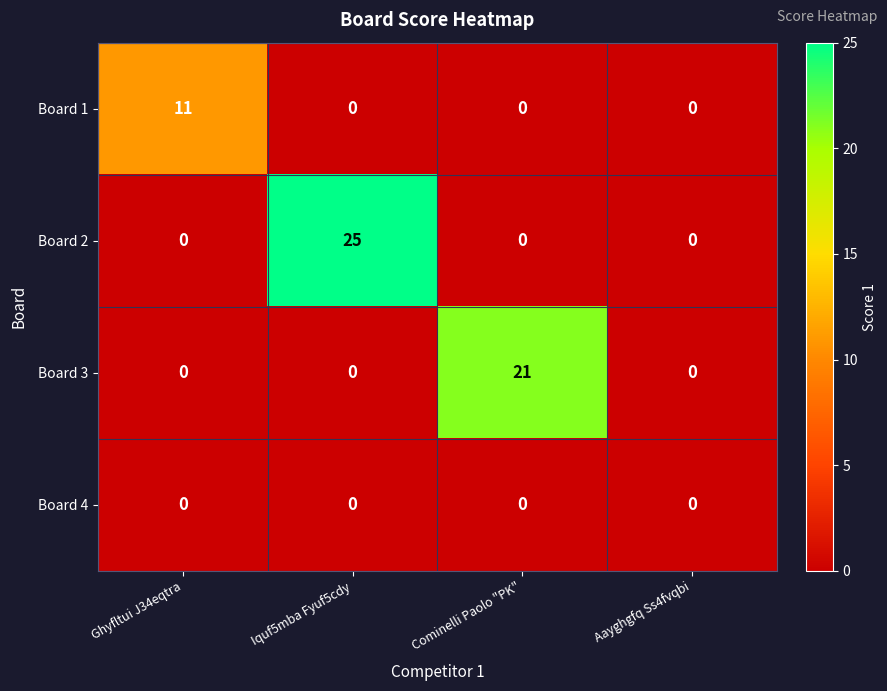

List the series in order of their overall mean, lowest first.

Board 4, Board 1, Board 3, Board 2